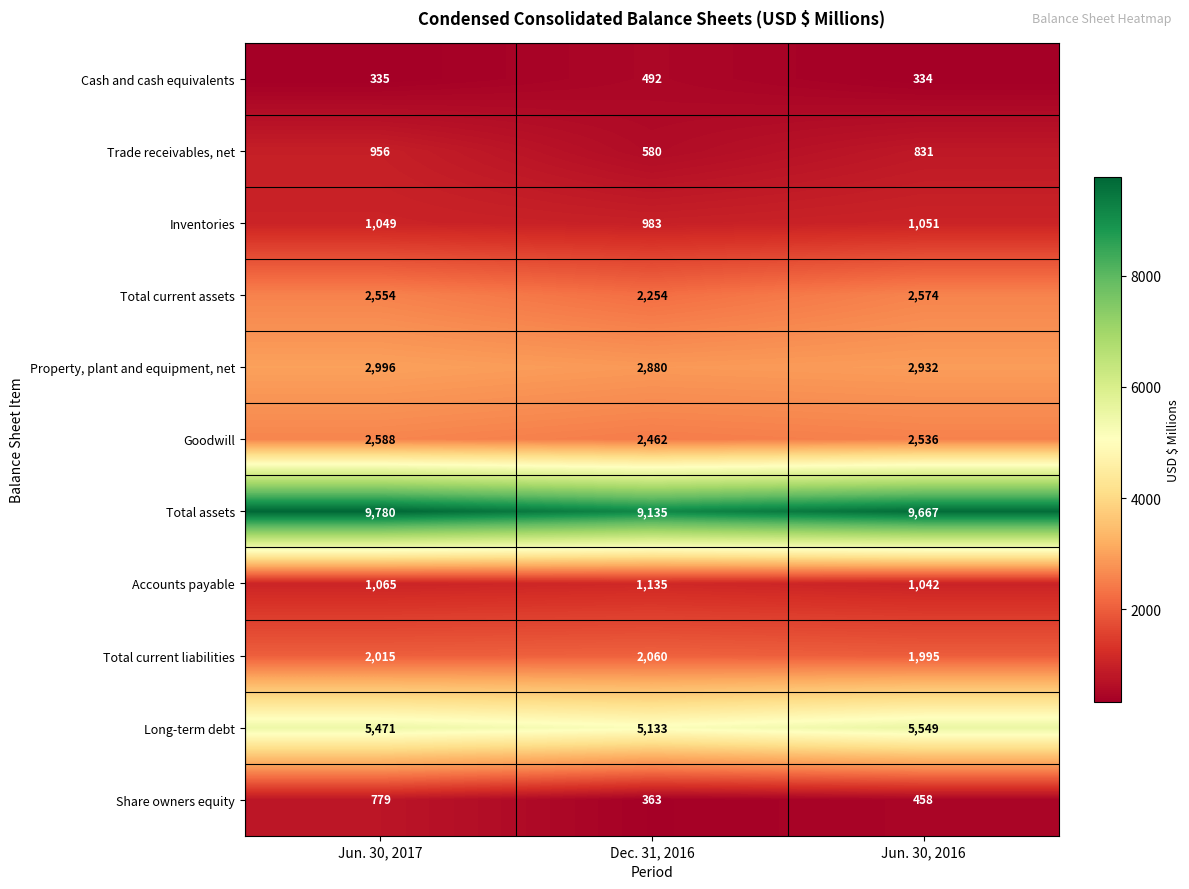

The Cash and cash equivalents series shows 69 at Jun. 30, 2017. True or false?

False